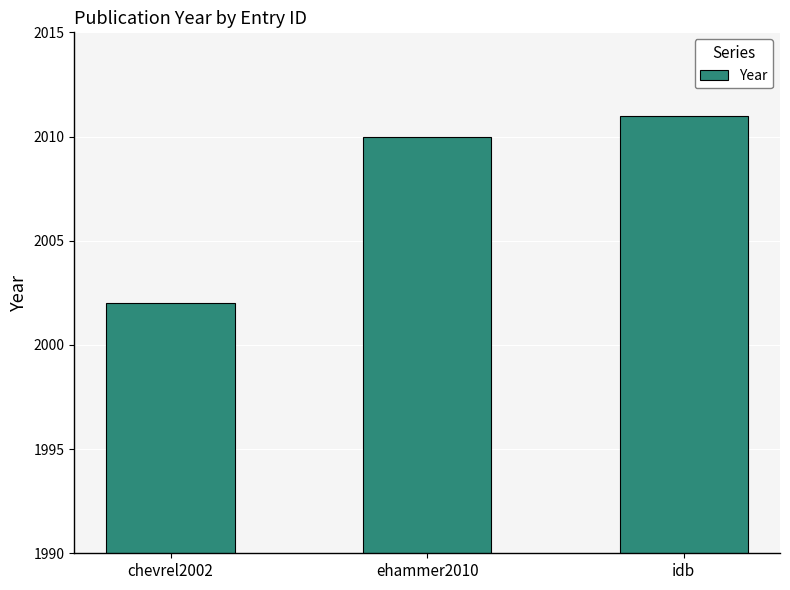

What is the minimum value shown in the chart?

2002